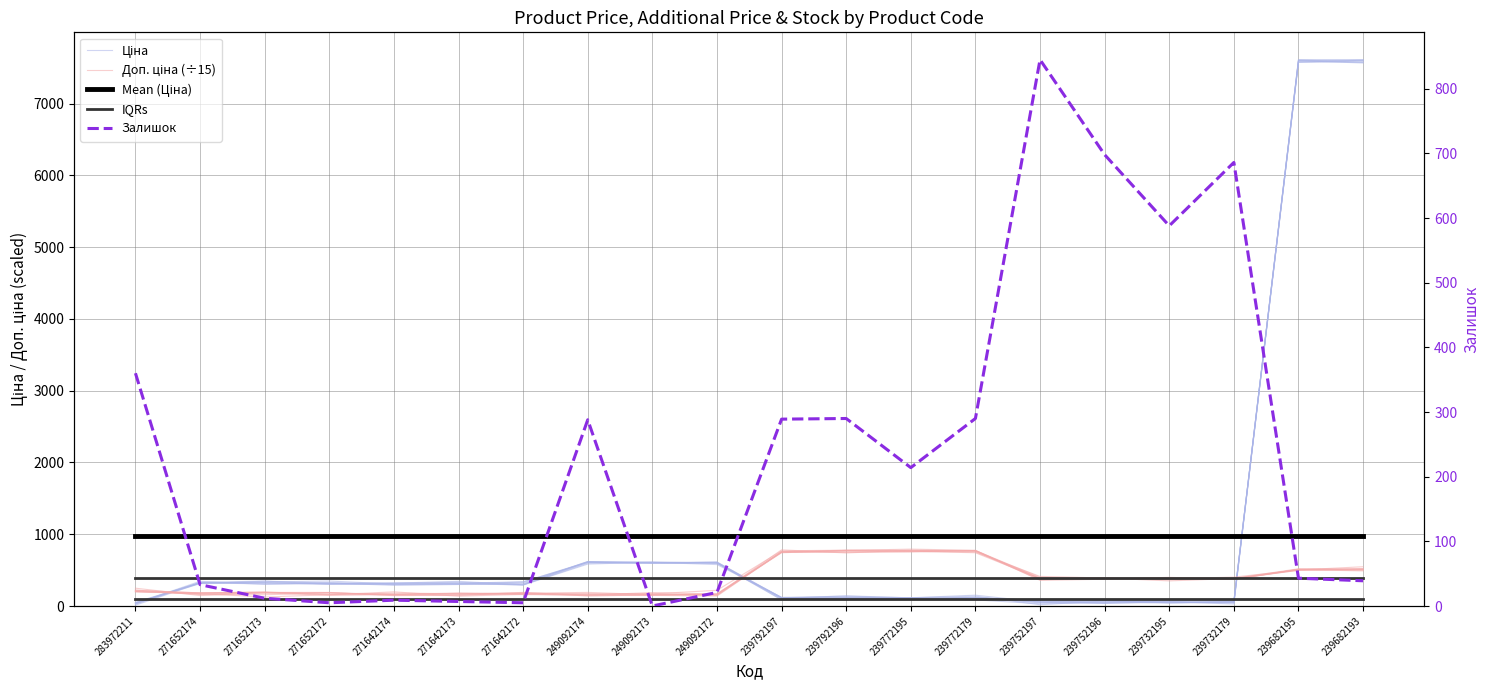

True or false: Mean (Ціна) has more than 0 points higher than both neighbors.

False